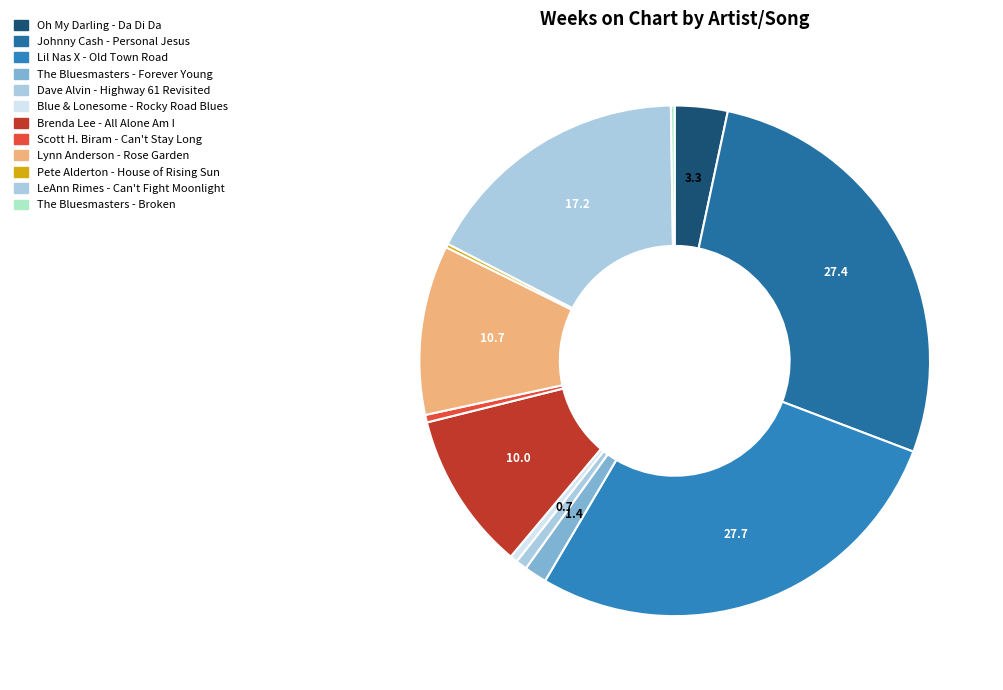

Do The Bluesmasters - Broken and LeAnn Rimes - Can't Fight Moonlight together represent more than half of the pie?

No